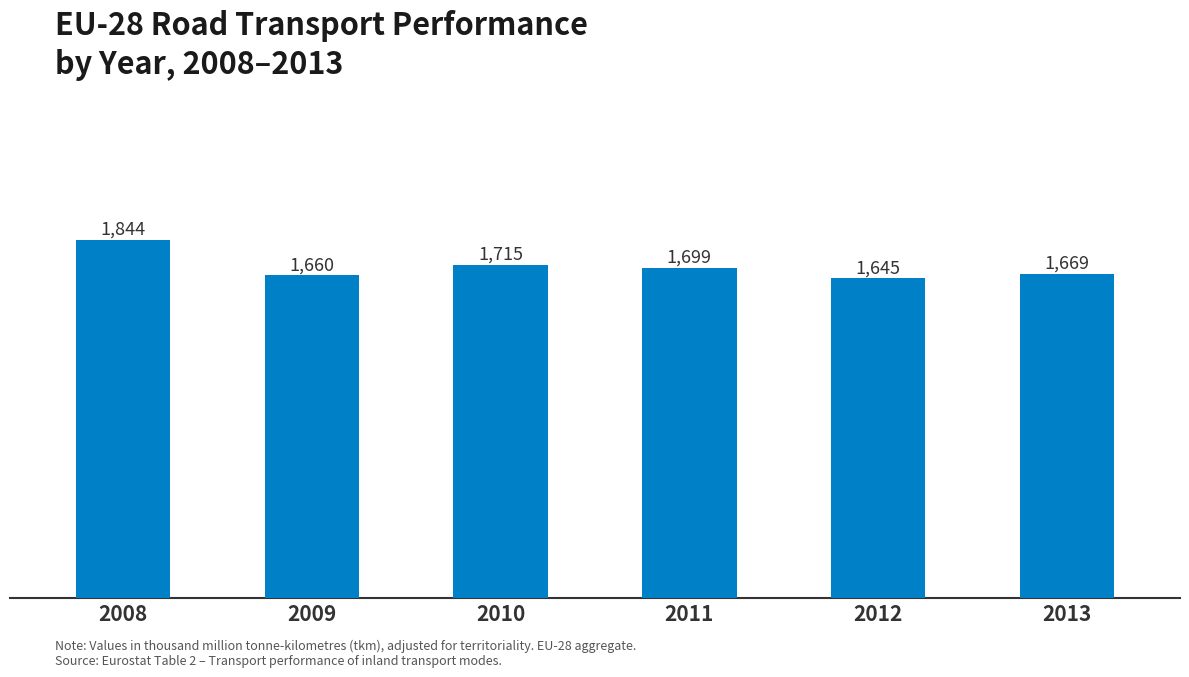

What is the change in value from 2008 to 2012?

-199.5